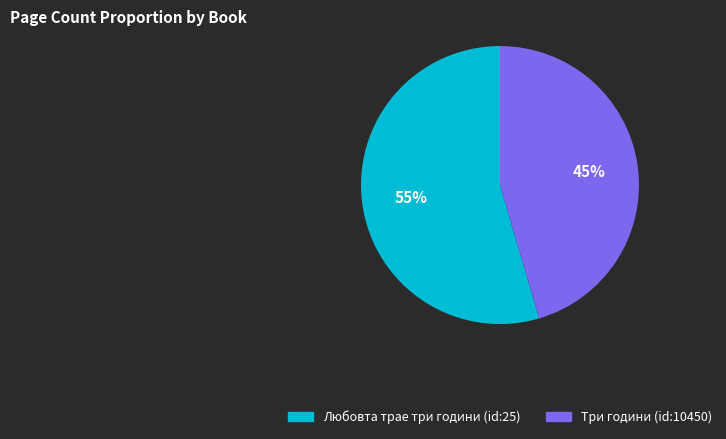

What is the ratio of the value at Три години (id:10450) to the value at Любовта трае три години (id:25)?

0.8